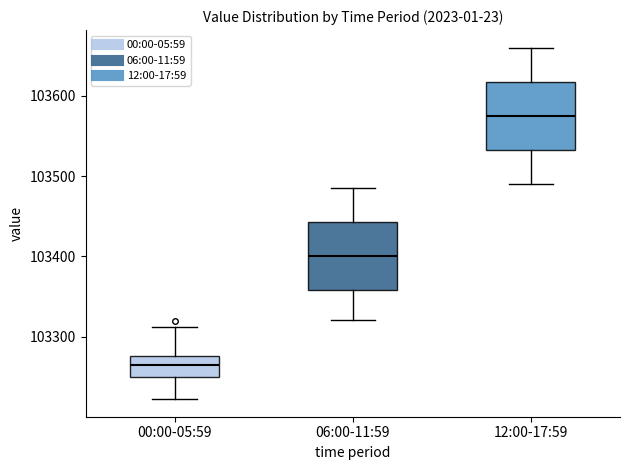

Reading left to right, read every box against the y-axis: the position of its median line, the range the box covers, and the ends of its whiskers. The values are not printed on the chart, so give them approximately, as read against the axis.

00:00-05:59: median 103260, box 103250 to 103280, whiskers 103220 to 103310
06:00-11:59: median 103400, box 103360 to 103440, whiskers 103320 to 103490
12:00-17:59: median 103580, box 103530 to 103620, whiskers 103490 to 103660